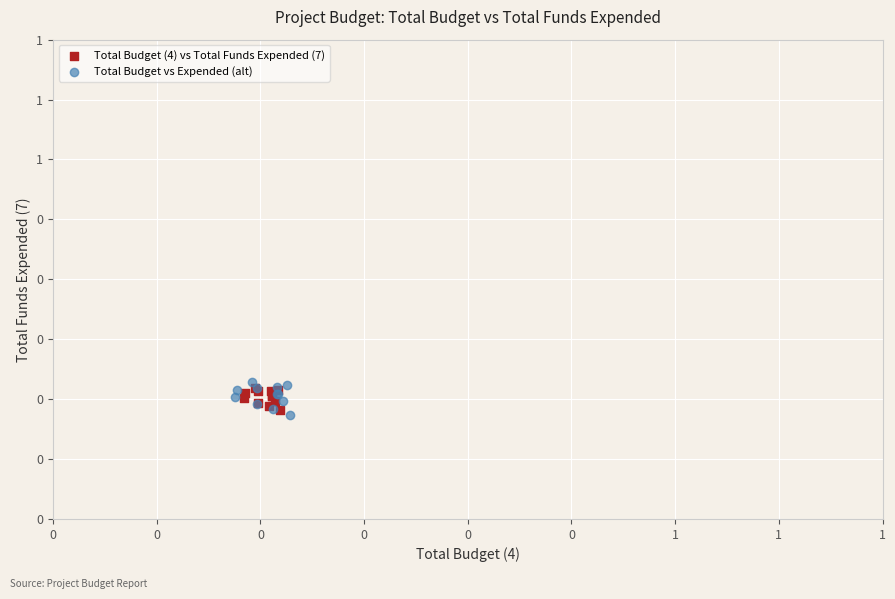

Which series reaches the maximum Y coordinate?

Total Budget vs Expended (alt)